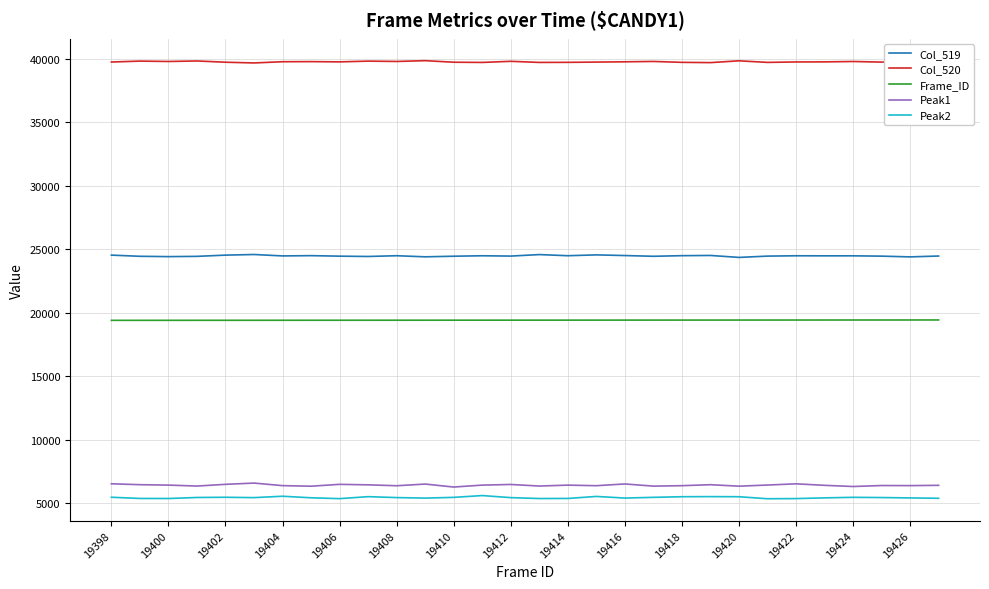

What is the difference between the maximum and minimum values in the Frame_ID series?

29